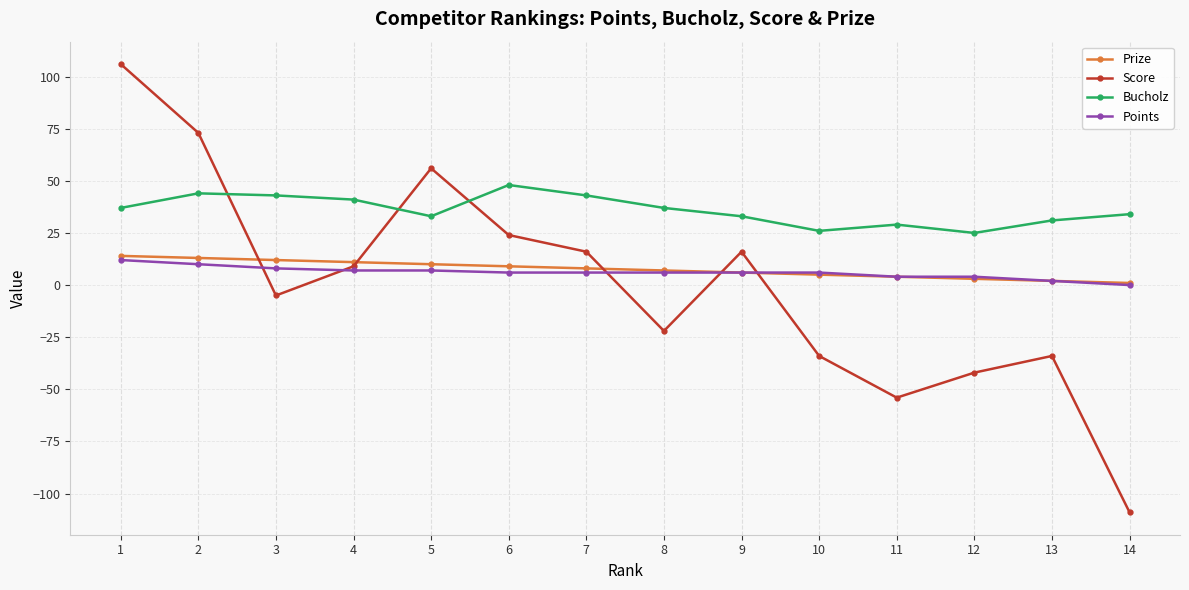

The Prize series shows 3 at 12. True or false?

True